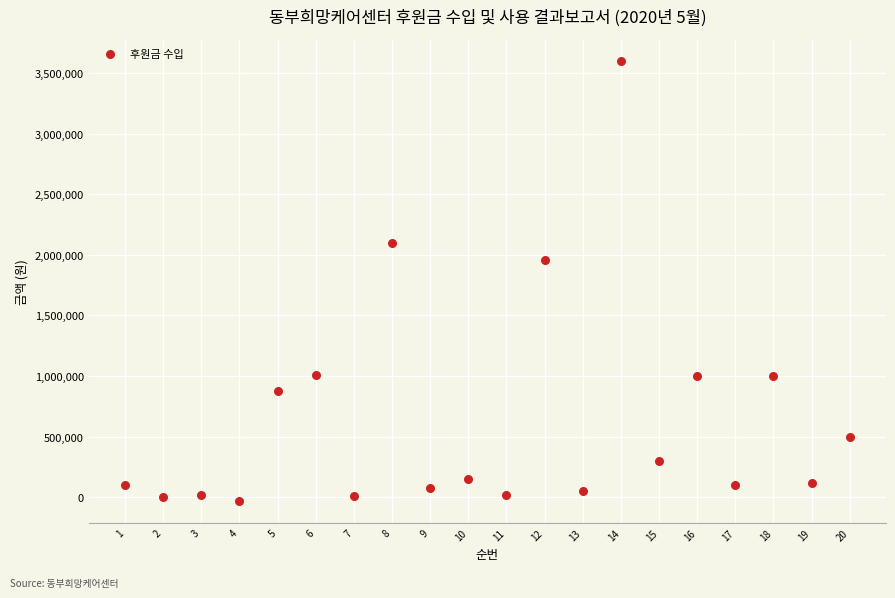

What is the range of Y values (max minus min)?

3630000